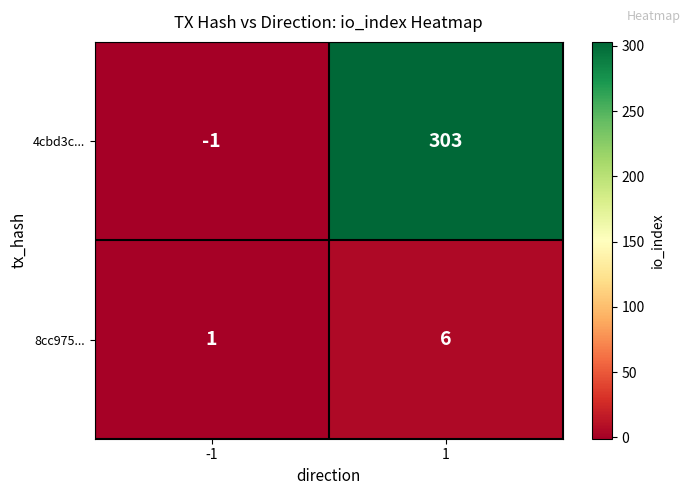

At which category is the sum across all series the highest?

1